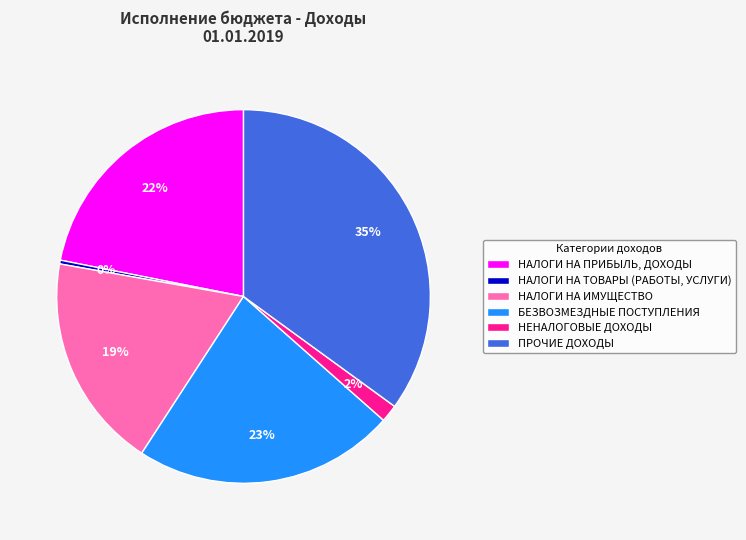

What percentage is the ПРОЧИЕ ДОХОДЫ slice, to the nearest percent?

35%